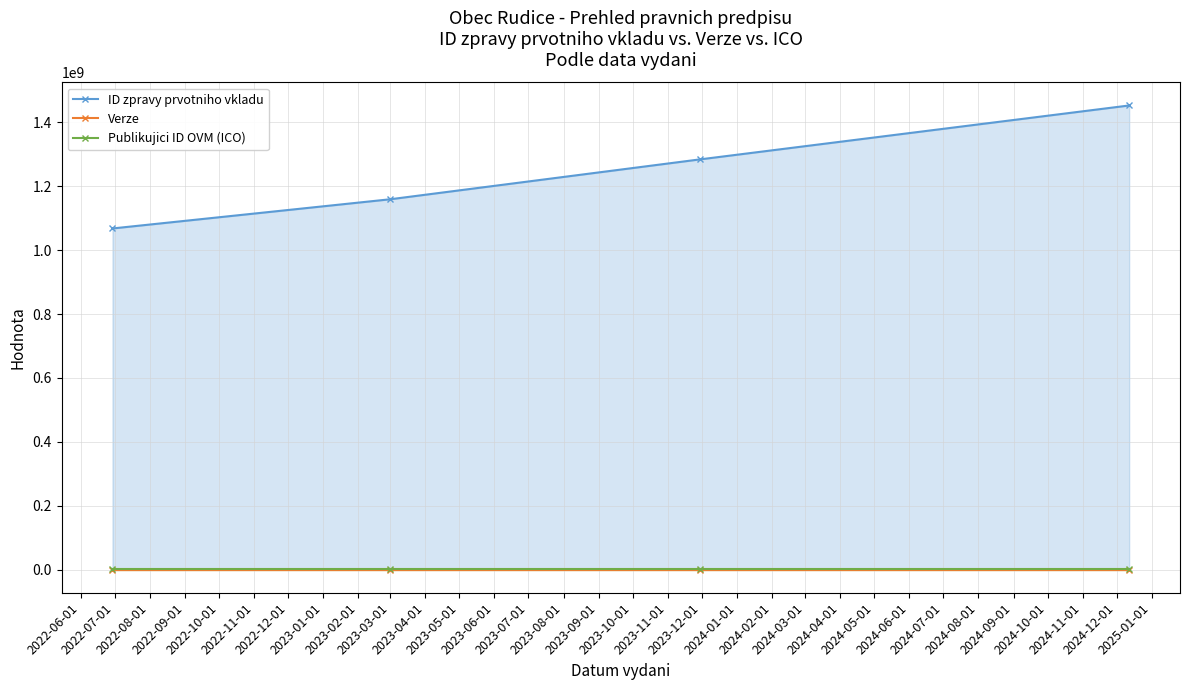

What is the maximum value for ID zpravy prvotniho vkladu?

1452931207